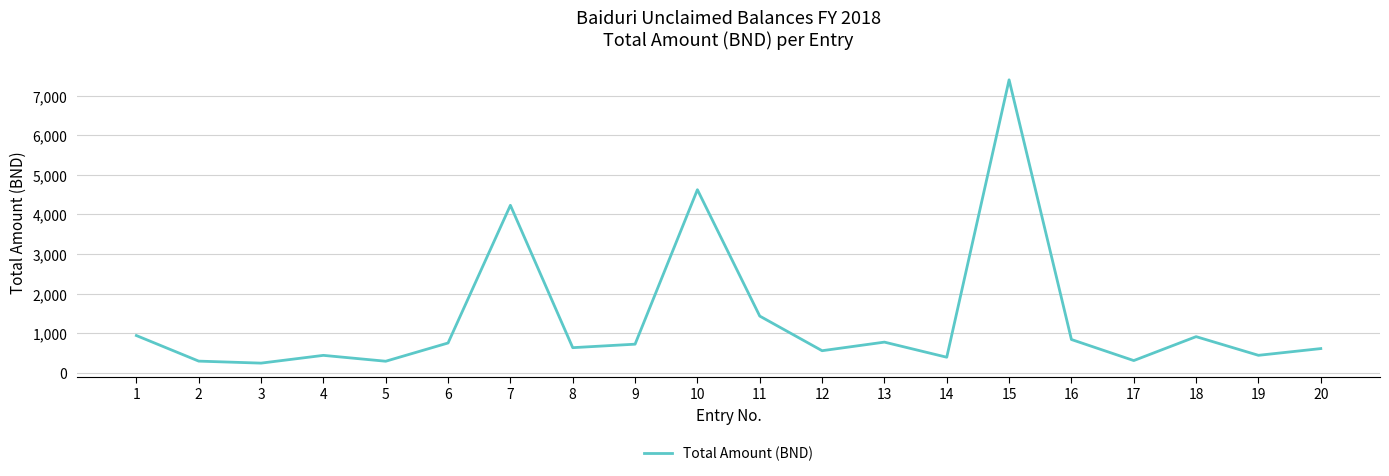

What is the minimum value shown in the chart?

241.9